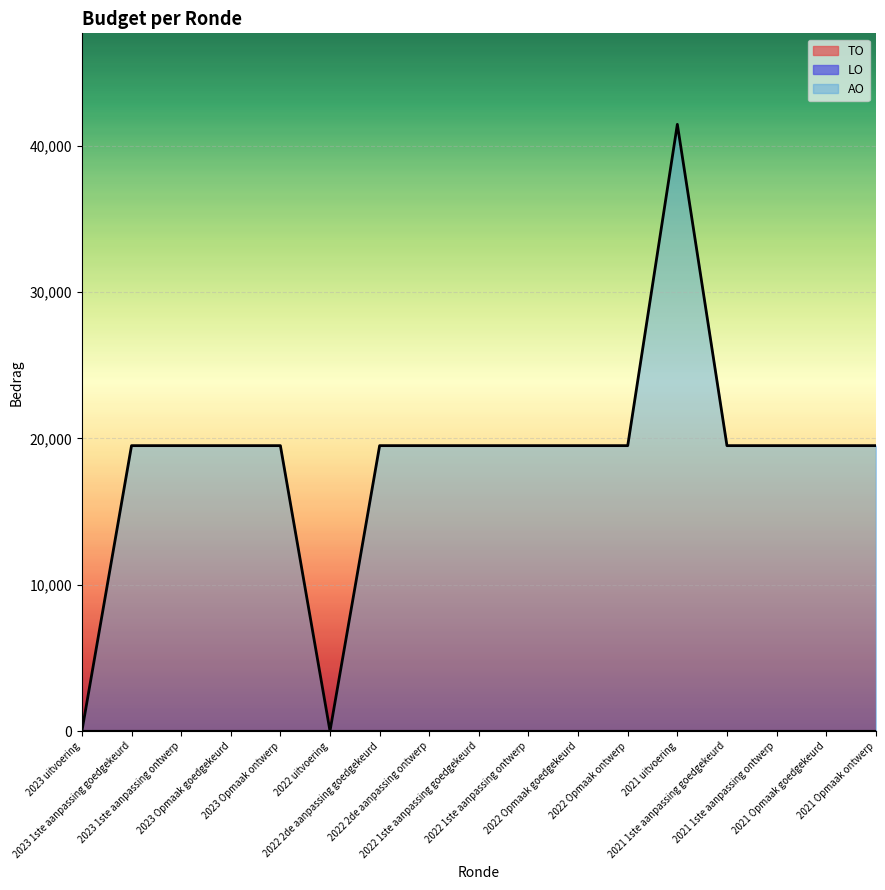

Reading right to left, list all the values displayed in this chart.

AO: 2021 Opmaak ontwerp=19500	2021 Opmaak goedgekeurd=19500	2021 1ste aanpassing ontwerp=19500	2021 1ste aanpassing goedgekeurd=19500	2021 uitvoering=41453	2022 Opmaak ontwerp=19500	2022 Opmaak goedgekeurd=19500	2022 1ste aanpassing ontwerp=19500	2022 1ste aanpassing goedgekeurd=19500	2022 2de aanpassing ontwerp=19500	2022 2de aanpassing goedgekeurd=19500	2022 uitvoering=0	2023 Opmaak ontwerp=19500	2023 Opmaak goedgekeurd=19500	2023 1ste aanpassing ontwerp=19500	2023 1ste aanpassing goedgekeurd=19500	2023 uitvoering=0
TO: 2021 Opmaak ontwerp=0	2021 Opmaak goedgekeurd=0	2021 1ste aanpassing ontwerp=0	2021 1ste aanpassing goedgekeurd=0	2021 uitvoering=0	2022 Opmaak ontwerp=0	2022 Opmaak goedgekeurd=0	2022 1ste aanpassing ontwerp=0	2022 1ste aanpassing goedgekeurd=0	2022 2de aanpassing ontwerp=0	2022 2de aanpassing goedgekeurd=0	2022 uitvoering=0	2023 Opmaak ontwerp=0	2023 Opmaak goedgekeurd=0	2023 1ste aanpassing ontwerp=0	2023 1ste aanpassing goedgekeurd=0	2023 uitvoering=0
LO: 2021 Opmaak ontwerp=0	2021 Opmaak goedgekeurd=0	2021 1ste aanpassing ontwerp=0	2021 1ste aanpassing goedgekeurd=0	2021 uitvoering=0	2022 Opmaak ontwerp=0	2022 Opmaak goedgekeurd=0	2022 1ste aanpassing ontwerp=0	2022 1ste aanpassing goedgekeurd=0	2022 2de aanpassing ontwerp=0	2022 2de aanpassing goedgekeurd=0	2022 uitvoering=0	2023 Opmaak ontwerp=0	2023 Opmaak goedgekeurd=0	2023 1ste aanpassing ontwerp=0	2023 1ste aanpassing goedgekeurd=0	2023 uitvoering=0